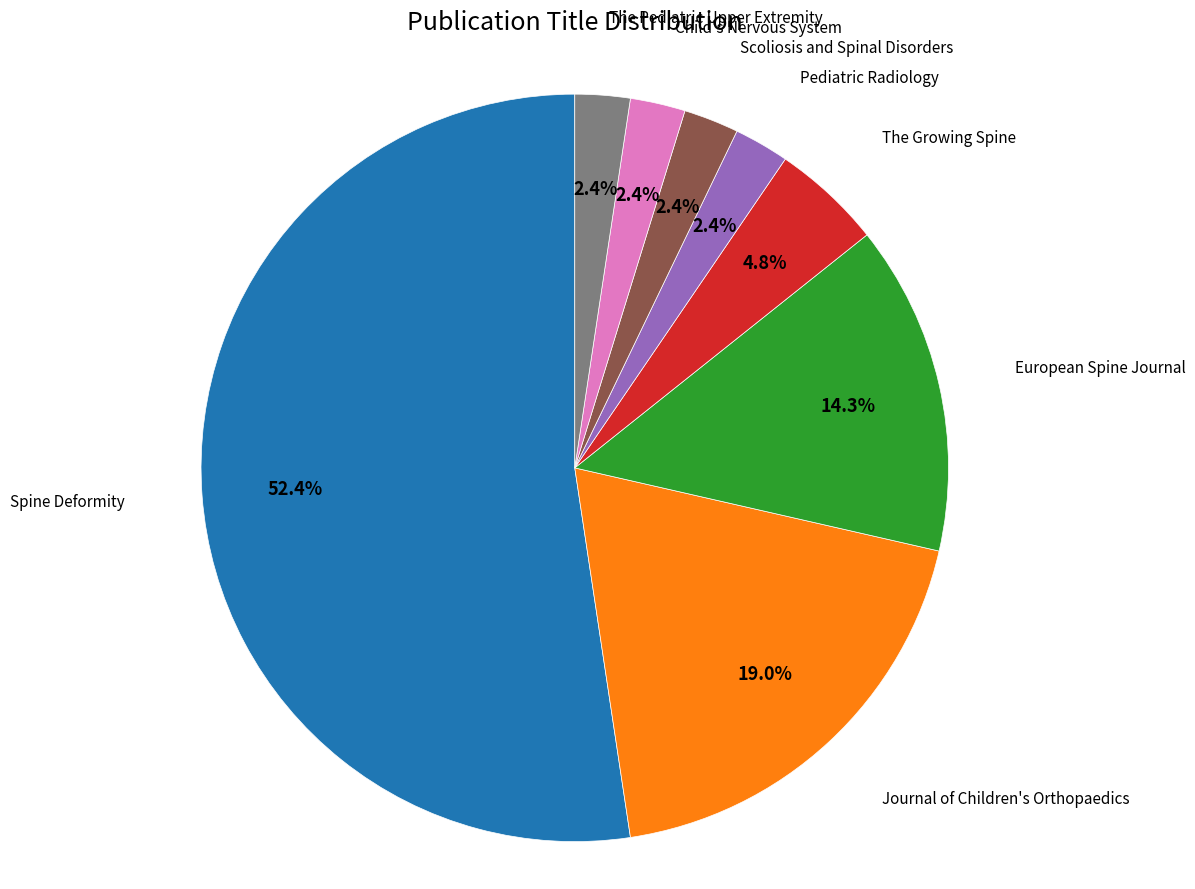

Do The Growing Spine and Journal of Children's Orthopaedics together represent more than half of the pie?

No